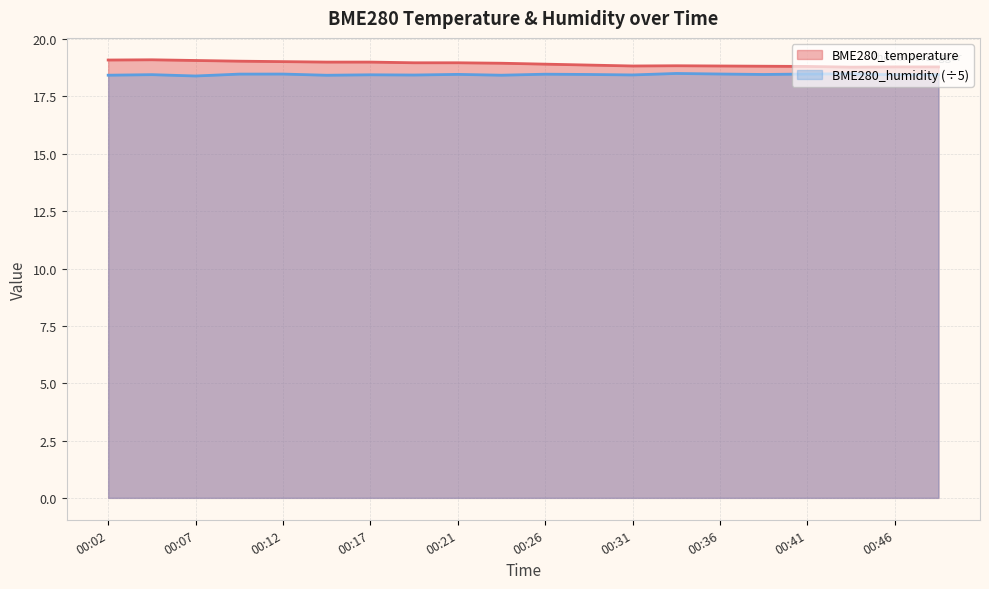

How many series are shown in this chart?

2